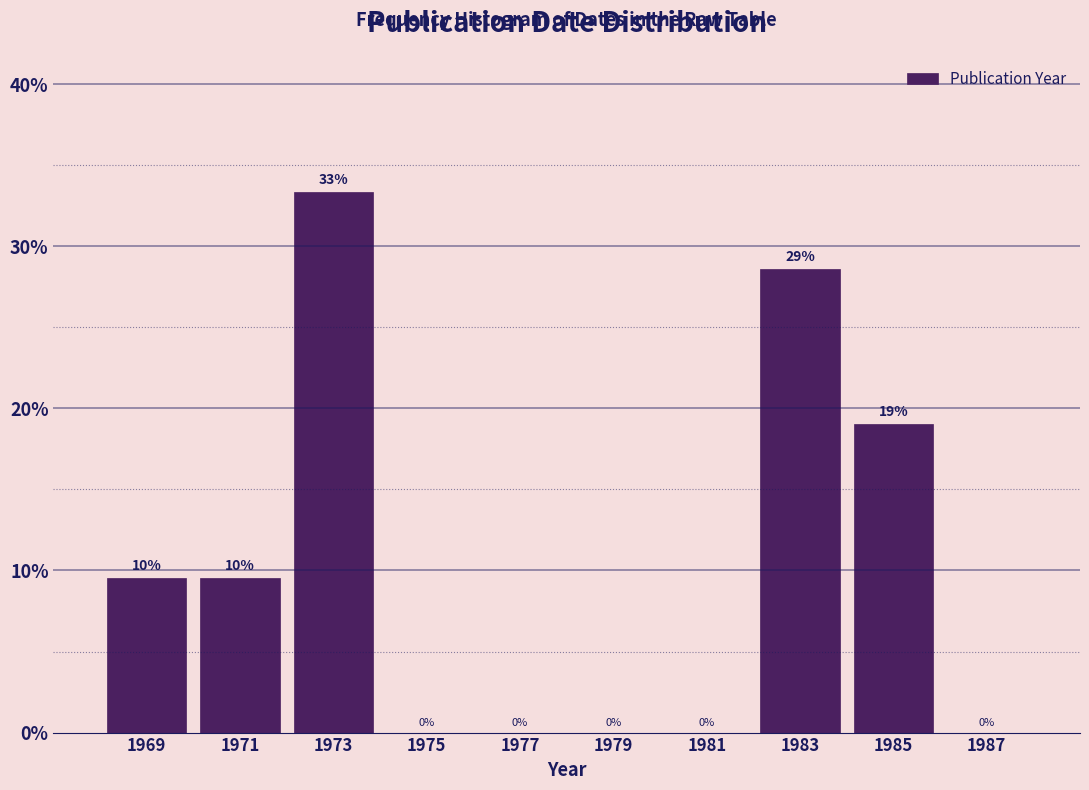

The chart shows a value of -18.2 at 1987. True or false?

False